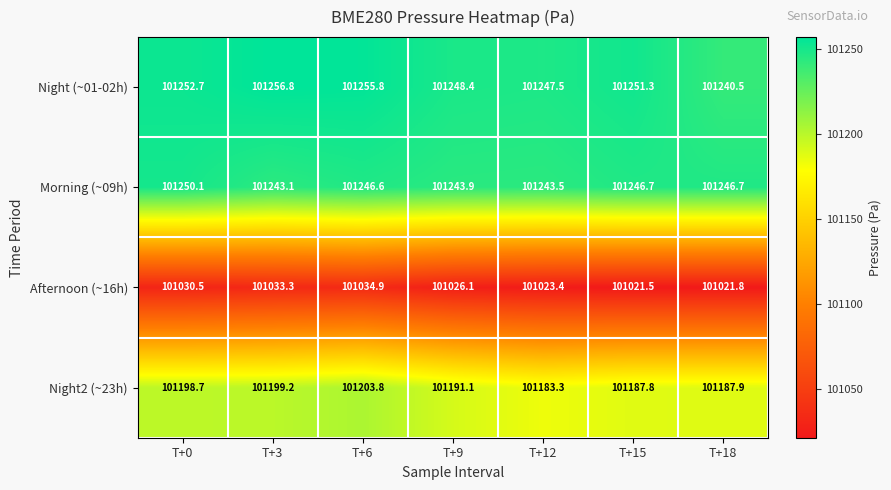

True or false: Night (~01-02h) has a value of 174290.1 at T+9.

False